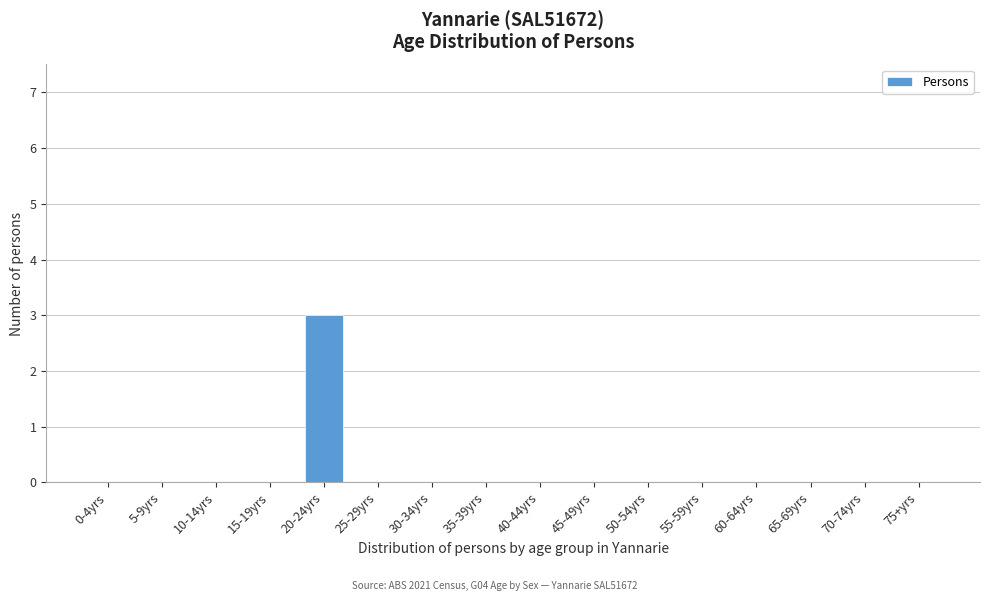

Reading left to right, extract all data points from this chart.

0-4yrs=0	5-9yrs=0	10-14yrs=0	15-19yrs=0	20-24yrs=3	25-29yrs=0	30-34yrs=0	35-39yrs=0	40-44yrs=0	45-49yrs=0	50-54yrs=0	55-59yrs=0	60-64yrs=0	65-69yrs=0	70-74yrs=0	75+yrs=0